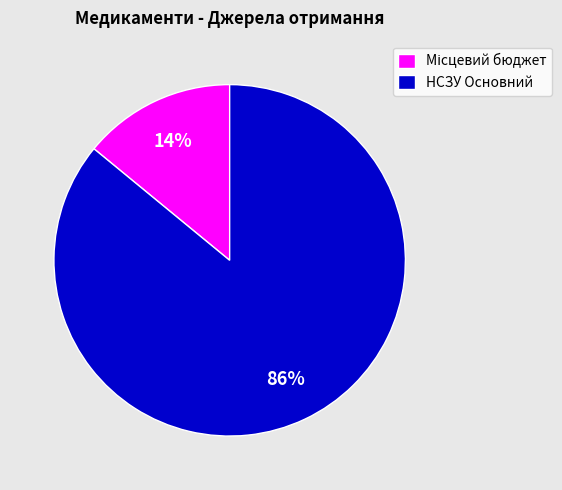

To the nearest percent, what is the average slice percentage?

50%